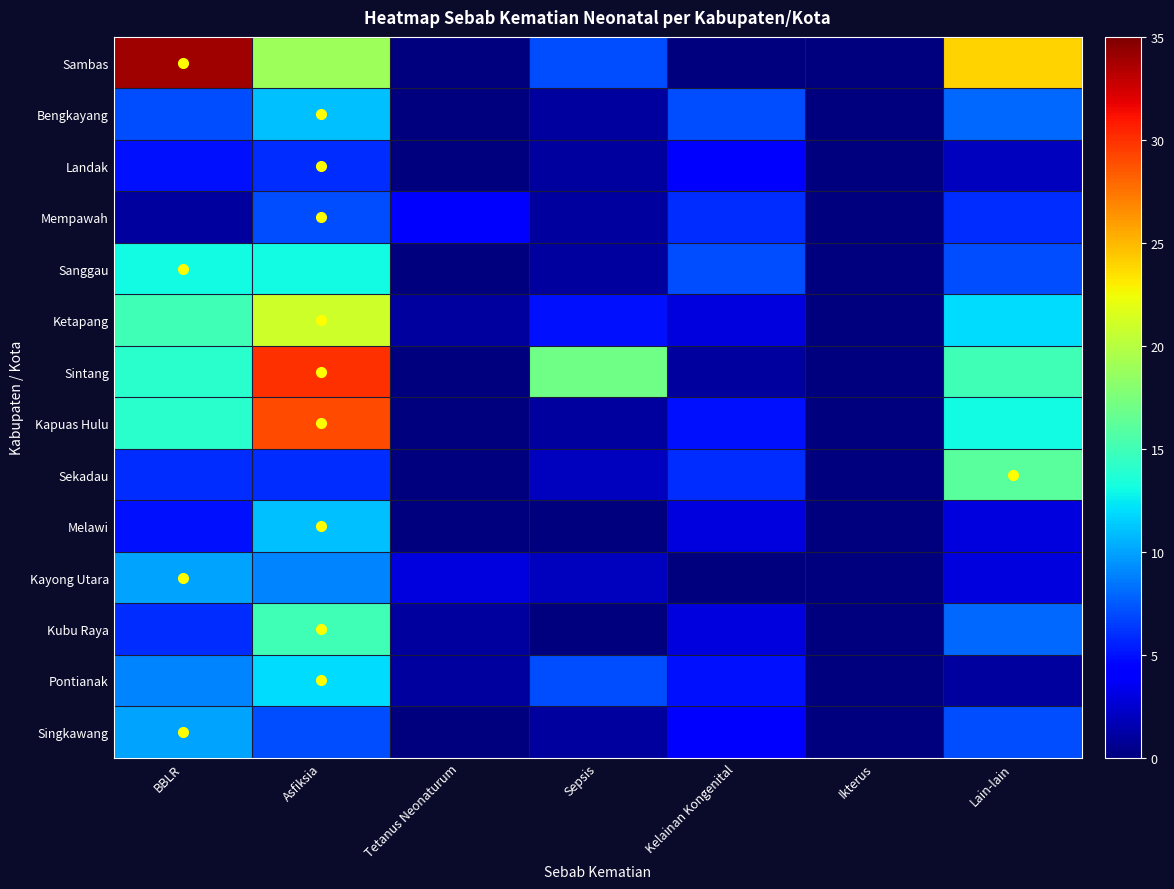

Reading left to right, transcribe all the data shown in this chart.

Sambas: BBLR=34	Asfiksia=19	Tetanus Neonaturum=0	Sepsis=7	Kelainan Kongenital=0	Ikterus=0	Lain-lain=24
Bengkayang: BBLR=7	Asfiksia=11	Tetanus Neonaturum=0	Sepsis=1	Kelainan Kongenital=7	Ikterus=0	Lain-lain=8
Landak: BBLR=5	Asfiksia=6	Tetanus Neonaturum=0	Sepsis=1	Kelainan Kongenital=4	Ikterus=0	Lain-lain=2
Mempawah: BBLR=1	Asfiksia=7	Tetanus Neonaturum=4	Sepsis=1	Kelainan Kongenital=6	Ikterus=0	Lain-lain=6
Sanggau: BBLR=13	Asfiksia=13	Tetanus Neonaturum=0	Sepsis=1	Kelainan Kongenital=7	Ikterus=0	Lain-lain=7
Ketapang: BBLR=15	Asfiksia=21	Tetanus Neonaturum=1	Sepsis=5	Kelainan Kongenital=3	Ikterus=0	Lain-lain=12
Sintang: BBLR=14	Asfiksia=30	Tetanus Neonaturum=0	Sepsis=17	Kelainan Kongenital=1	Ikterus=0	Lain-lain=15
Kapuas Hulu: BBLR=14	Asfiksia=29	Tetanus Neonaturum=0	Sepsis=1	Kelainan Kongenital=5	Ikterus=0	Lain-lain=13
Sekadau: BBLR=6	Asfiksia=6	Tetanus Neonaturum=0	Sepsis=2	Kelainan Kongenital=6	Ikterus=0	Lain-lain=16
Melawi: BBLR=5	Asfiksia=11	Tetanus Neonaturum=0	Sepsis=0	Kelainan Kongenital=3	Ikterus=0	Lain-lain=3
Kayong Utara: BBLR=10	Asfiksia=9	Tetanus Neonaturum=3	Sepsis=2	Kelainan Kongenital=0	Ikterus=0	Lain-lain=3
Kubu Raya: BBLR=6	Asfiksia=15	Tetanus Neonaturum=1	Sepsis=0	Kelainan Kongenital=3	Ikterus=0	Lain-lain=8
Pontianak: BBLR=9	Asfiksia=12	Tetanus Neonaturum=1	Sepsis=7	Kelainan Kongenital=5	Ikterus=0	Lain-lain=1
Singkawang: BBLR=10	Asfiksia=7	Tetanus Neonaturum=0	Sepsis=1	Kelainan Kongenital=4	Ikterus=0	Lain-lain=7